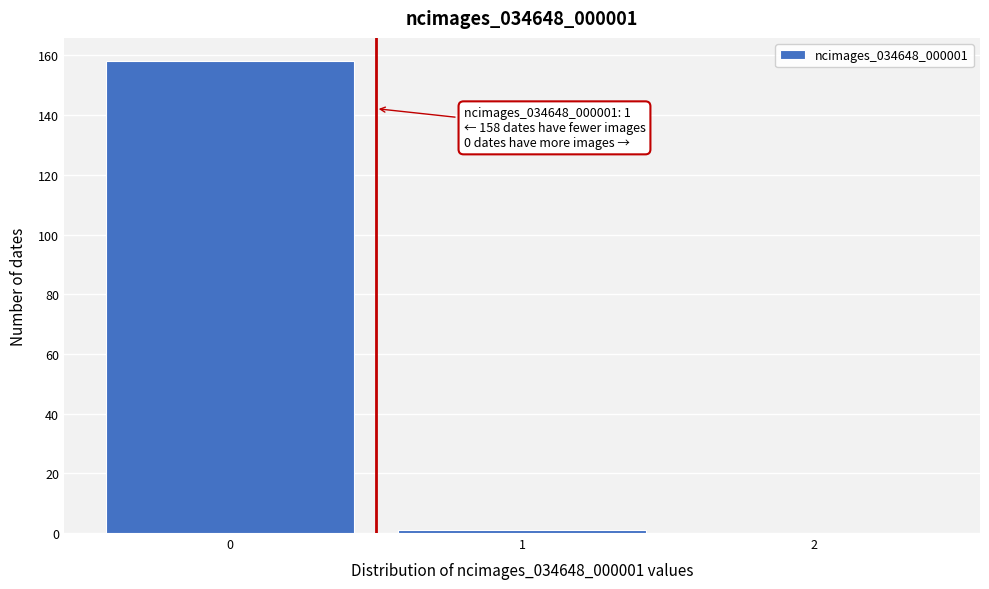

Reading right to left, extract all data points from this chart.

2=0	1=1	0=158